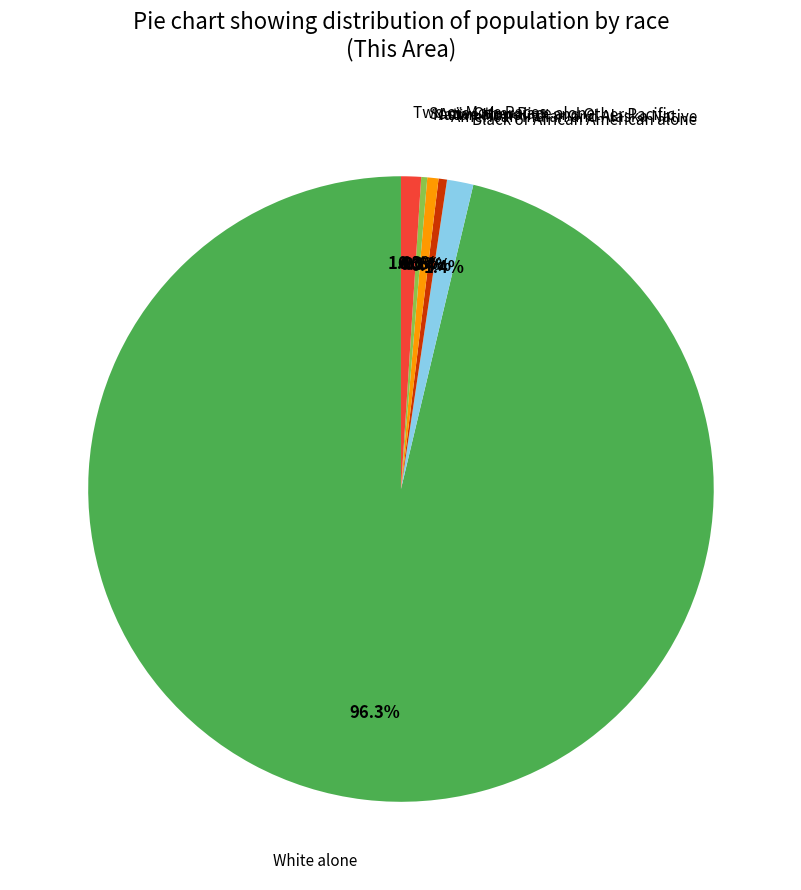

What is the smallest slice in the pie chart?

Native Hawaiian and Other Pacific